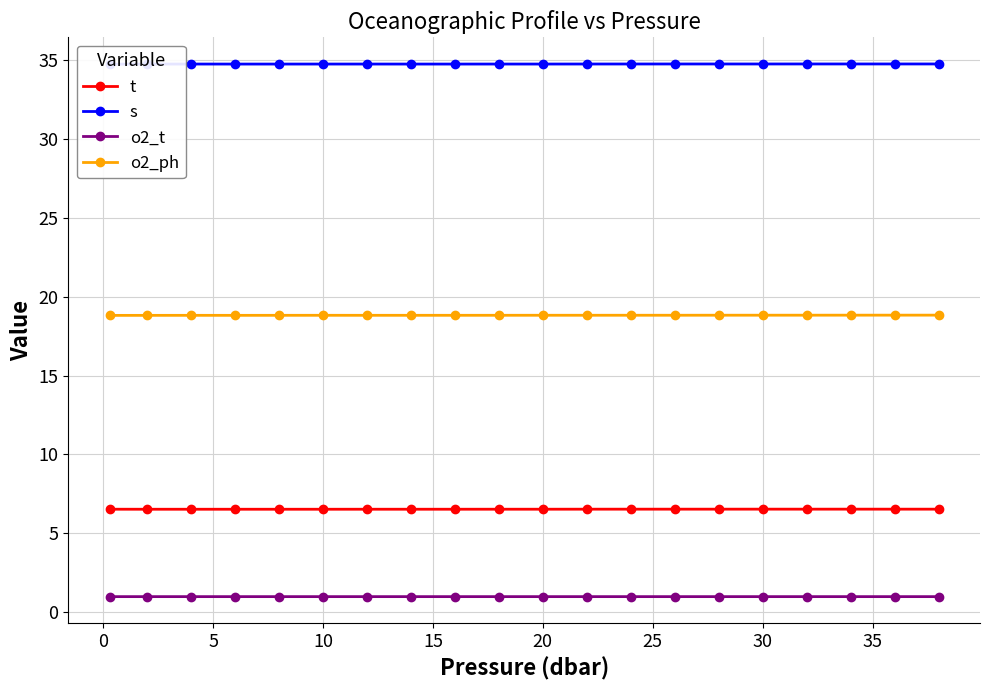

True or false: o2_ph has more than 0 points higher than both neighbors.

True